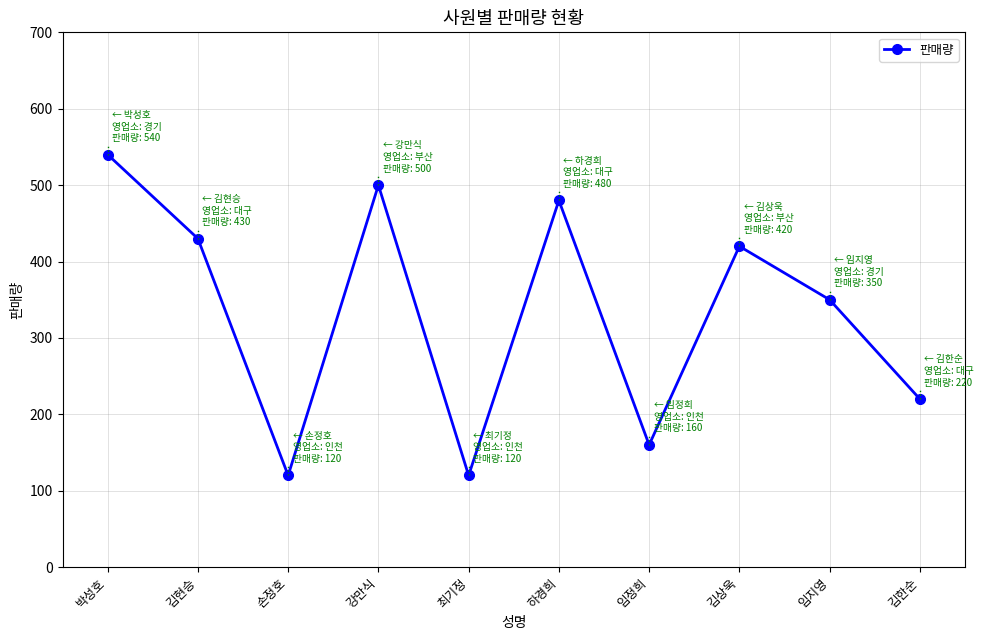

At which category does the data reach its first local peak?

강만식